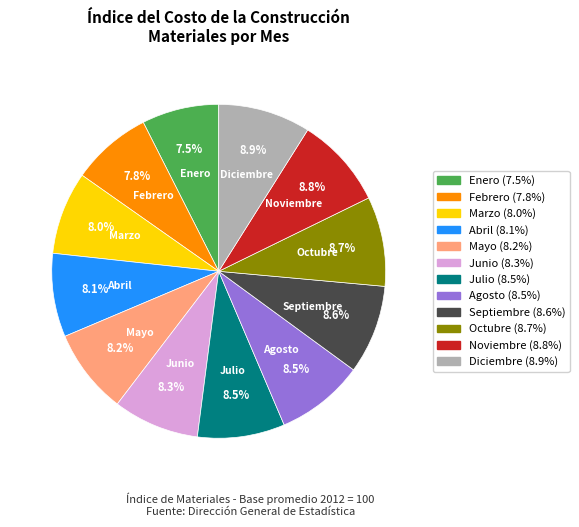

Which has a higher value, Noviembre or Mayo?

Noviembre